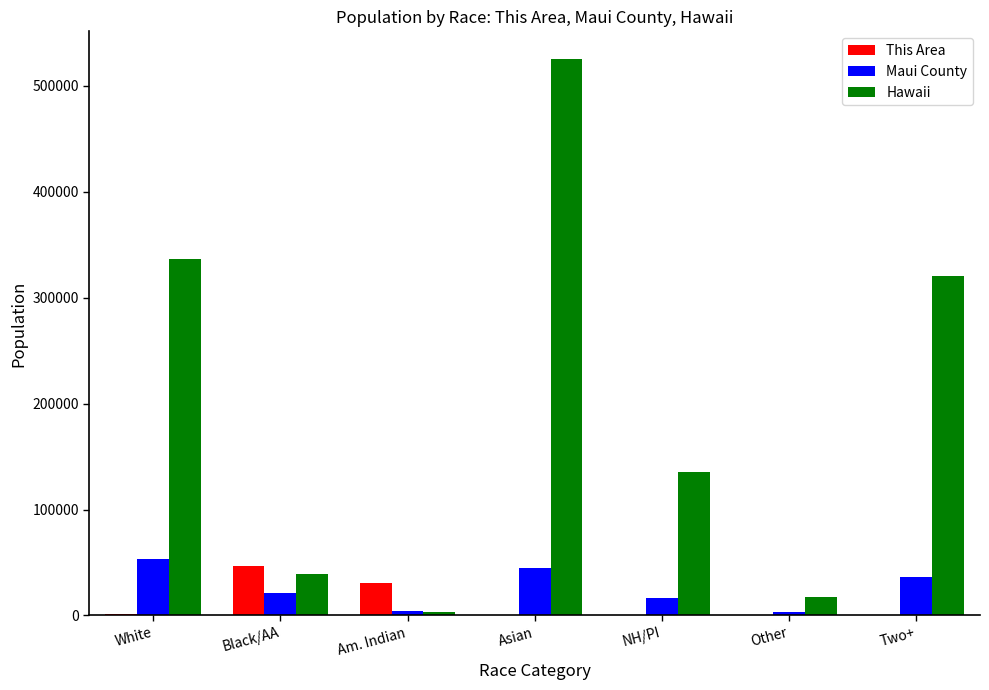

What is the difference between the Maui County values at White and Other?

50285